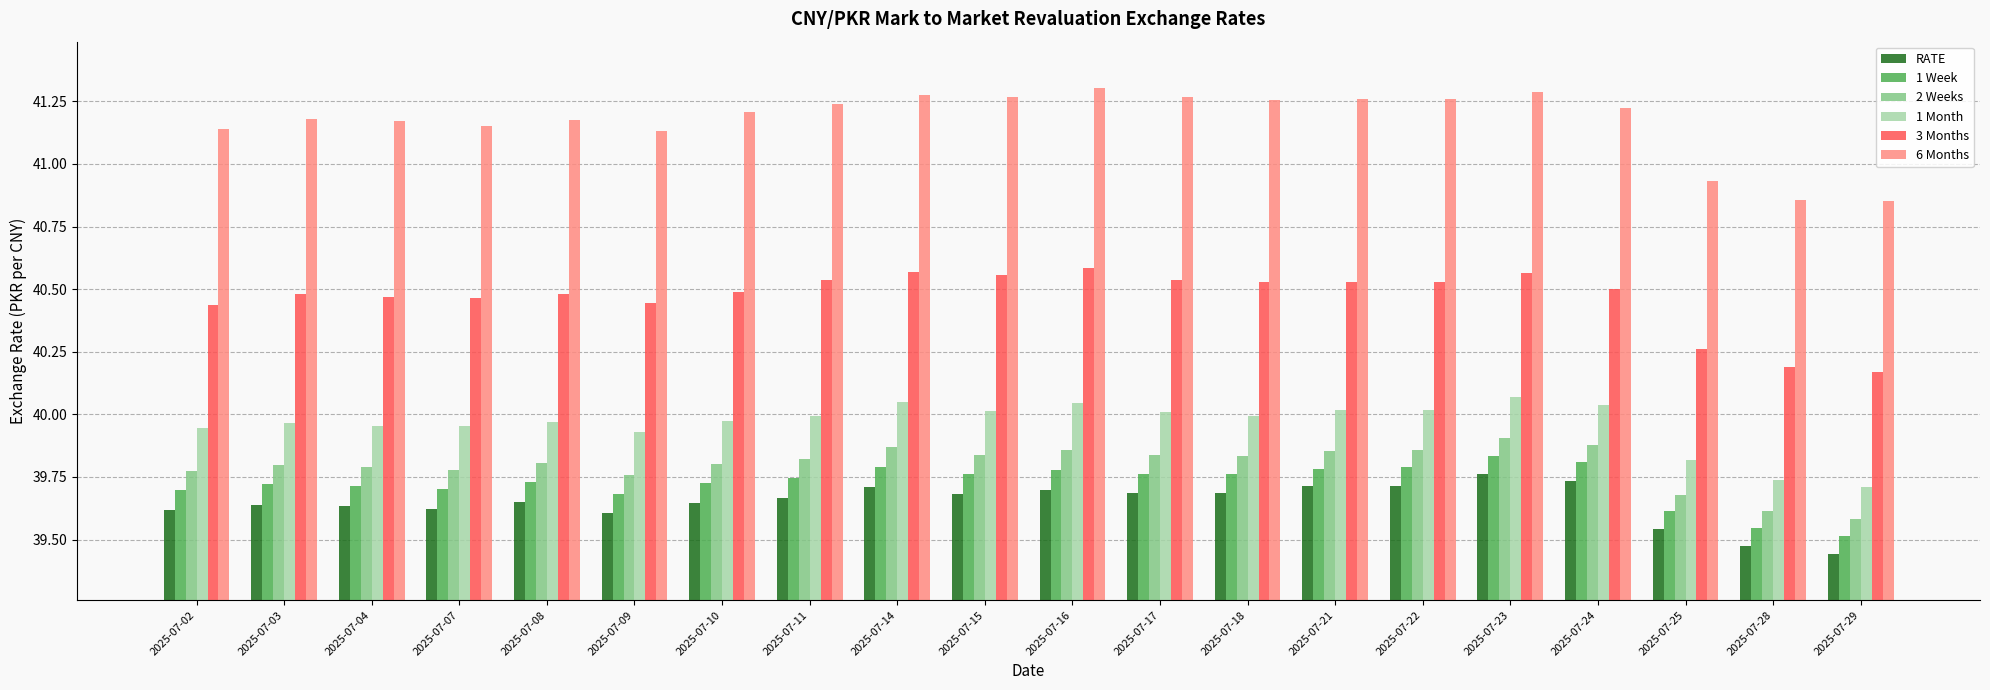

How many values in the 6 Months series are below 41?

3